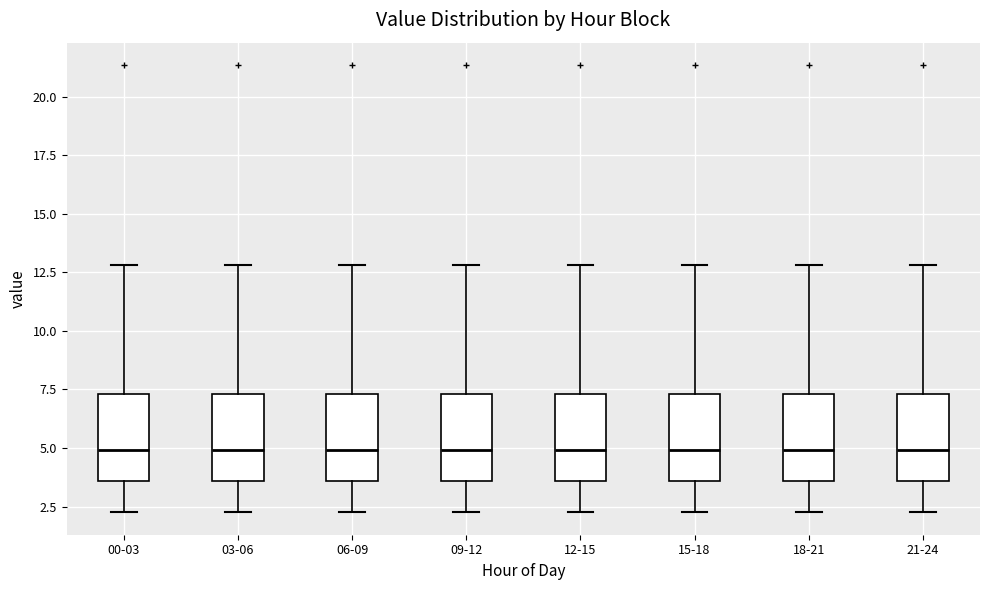

Reading left to right, transcribe this box plot: for each box, give where its median line is, the range the box spans, and where its two whiskers end, as read against the y-axis. The values are not printed on the chart, so give them approximately, as read against the axis.

00-03: median 5.0, box 3.5 to 7.5, whiskers 2.5 to 13.0
03-06: median 5.0, box 3.5 to 7.5, whiskers 2.5 to 13.0
06-09: median 5.0, box 3.5 to 7.5, whiskers 2.5 to 13.0
09-12: median 5.0, box 3.5 to 7.5, whiskers 2.5 to 13.0
12-15: median 5.0, box 3.5 to 7.5, whiskers 2.5 to 13.0
15-18: median 5.0, box 3.5 to 7.5, whiskers 2.5 to 13.0
18-21: median 5.0, box 3.5 to 7.5, whiskers 2.5 to 13.0
21-24: median 5.0, box 3.5 to 7.5, whiskers 2.5 to 13.0